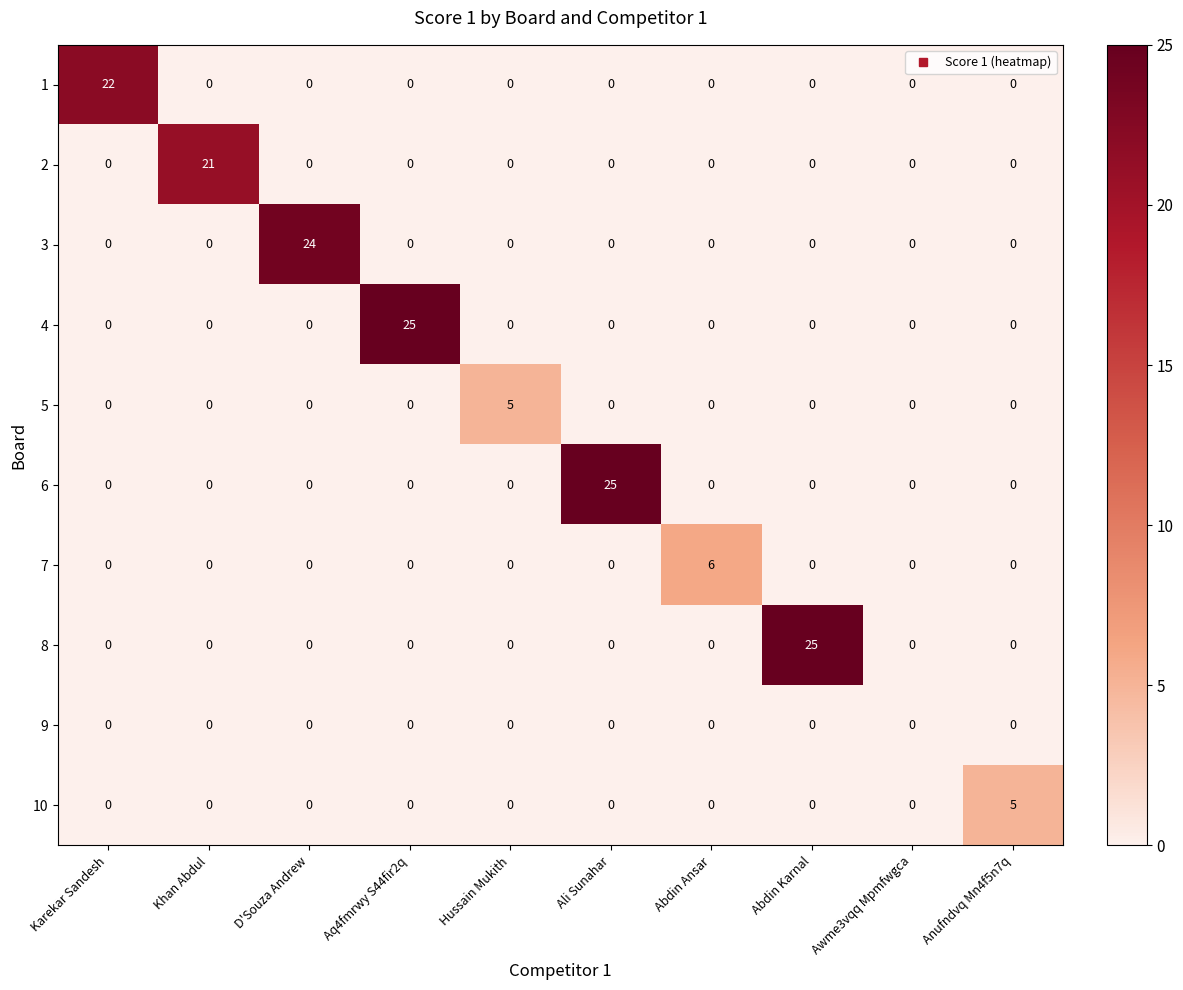

At how many categories does at least one series exceed 10?

6